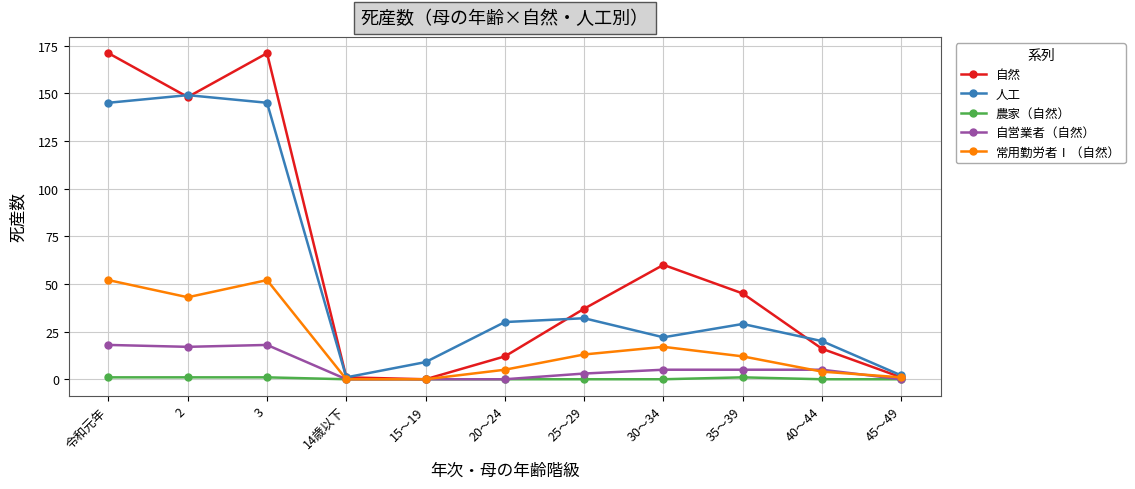

Reading left to right, extract all data points from this chart.

自然: 令和元年=171	2=148	3=171	14歳以下=1	15～19=0	20～24=12	25～29=37	30～34=60	35～39=45	40～44=16	45～49=1
人工: 令和元年=145	2=149	3=145	14歳以下=1	15～19=9	20～24=30	25～29=32	30～34=22	35～39=29	40～44=20	45～49=2
農家（自然）: 令和元年=1	2=1	3=1	14歳以下=0	15～19=0	20～24=0	25～29=0	30～34=0	35～39=1	40～44=0	45～49=0
自営業者（自然）: 令和元年=18	2=17	3=18	14歳以下=0	15～19=0	20～24=0	25～29=3	30～34=5	35～39=5	40～44=5	45～49=0
常用勤労者Ⅰ（自然）: 令和元年=52	2=43	3=52	14歳以下=0	15～19=0	20～24=5	25～29=13	30～34=17	35～39=12	40～44=4	45～49=1